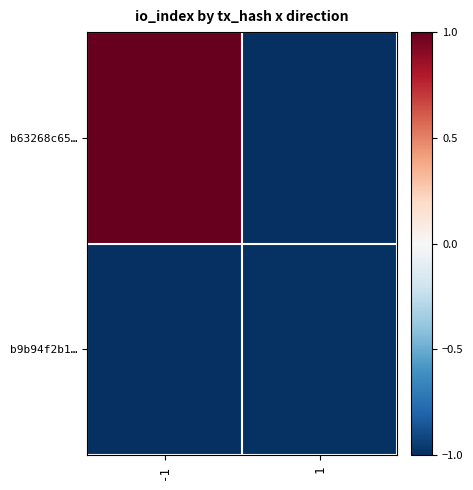

Between -1 and 1, which is larger?

-1